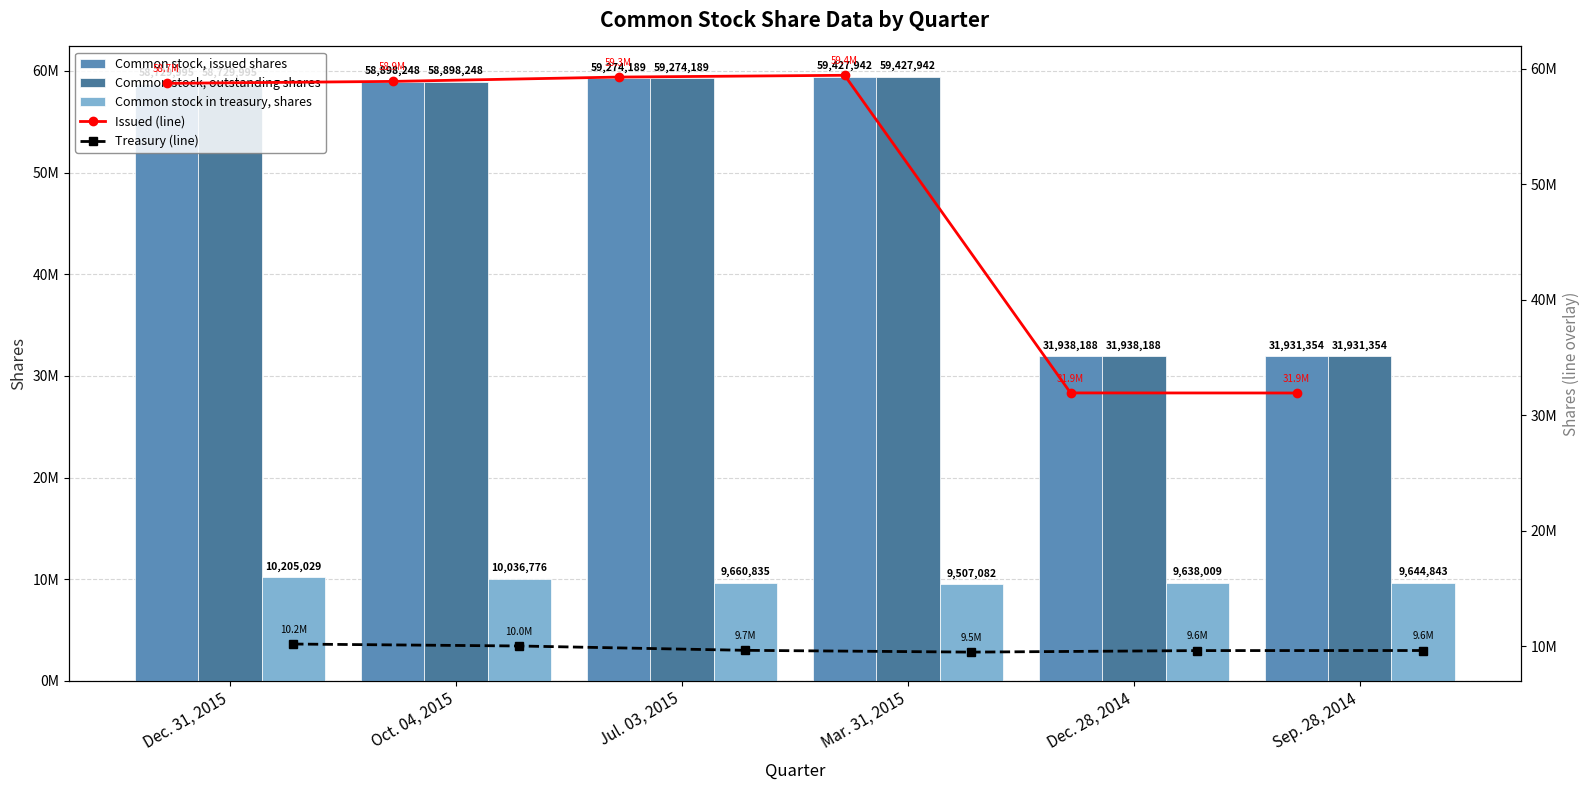

How many data points in Common stock, issued shares are above 58898248?

2